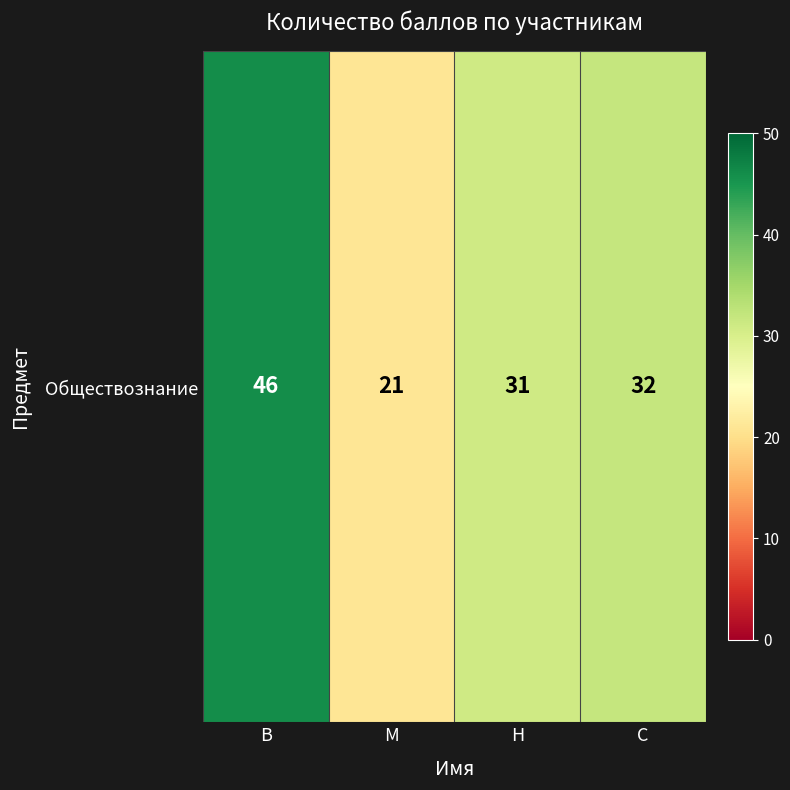

The chart shows a value of 31 at Н. True or false?

True